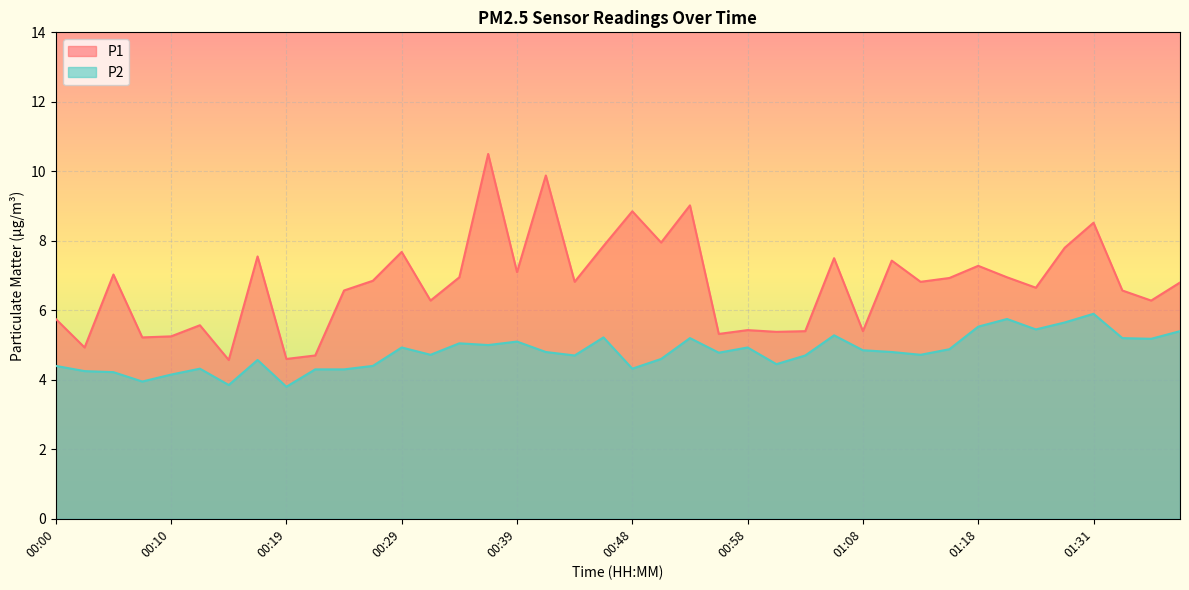

Reading left to right, what are all the values shown in this chart?

P1: 00:00=5.8	00:02=4.9	00:05=7.0	00:07=5.2	00:10=5.2	00:12=5.6	00:14=4.6	00:17=7.5	00:19=4.6	00:22=4.7	00:24=6.6	00:27=6.8	00:29=7.7	00:31=6.3	00:34=7.0	00:36=10.5	00:39=7.1	00:41=9.9	00:44=6.8	00:46=7.8	00:48=8.8	00:51=8.0	00:53=9.0	00:56=5.3	00:58=5.4	01:01=5.4	01:03=5.4	01:06=7.5	01:08=5.4	01:10=7.4	01:13=6.8	01:16=6.9	01:18=7.3	01:21=7.0	01:26=6.7	01:28=7.8	01:31=8.5	01:33=6.6	01:36=6.3	01:38=6.8
P2: 00:00=4.4	00:02=4.2	00:05=4.2	00:07=4.0	00:10=4.2	00:12=4.3	00:14=3.9	00:17=4.6	00:19=3.8	00:22=4.3	00:24=4.3	00:27=4.4	00:29=4.9	00:31=4.7	00:34=5.0	00:36=5.0	00:39=5.1	00:41=4.8	00:44=4.7	00:46=5.2	00:48=4.3	00:51=4.6	00:53=5.2	00:56=4.8	00:58=4.9	01:01=4.5	01:03=4.7	01:06=5.3	01:08=4.8	01:10=4.8	01:13=4.7	01:16=4.9	01:18=5.5	01:21=5.8	01:26=5.5	01:28=5.7	01:31=5.9	01:33=5.2	01:36=5.2	01:38=5.4